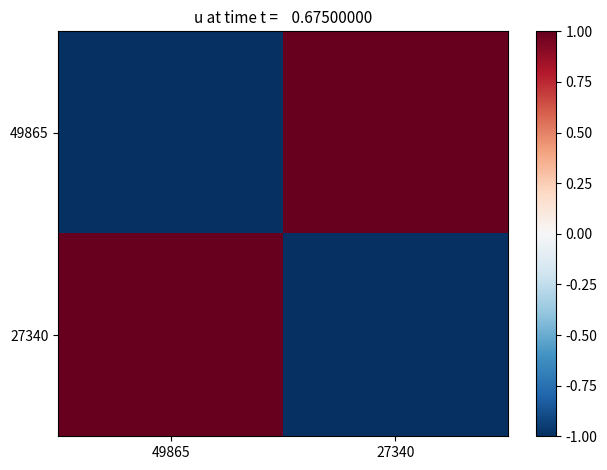

Rank the series at 49865 from lowest to highest value.

49865, 27340